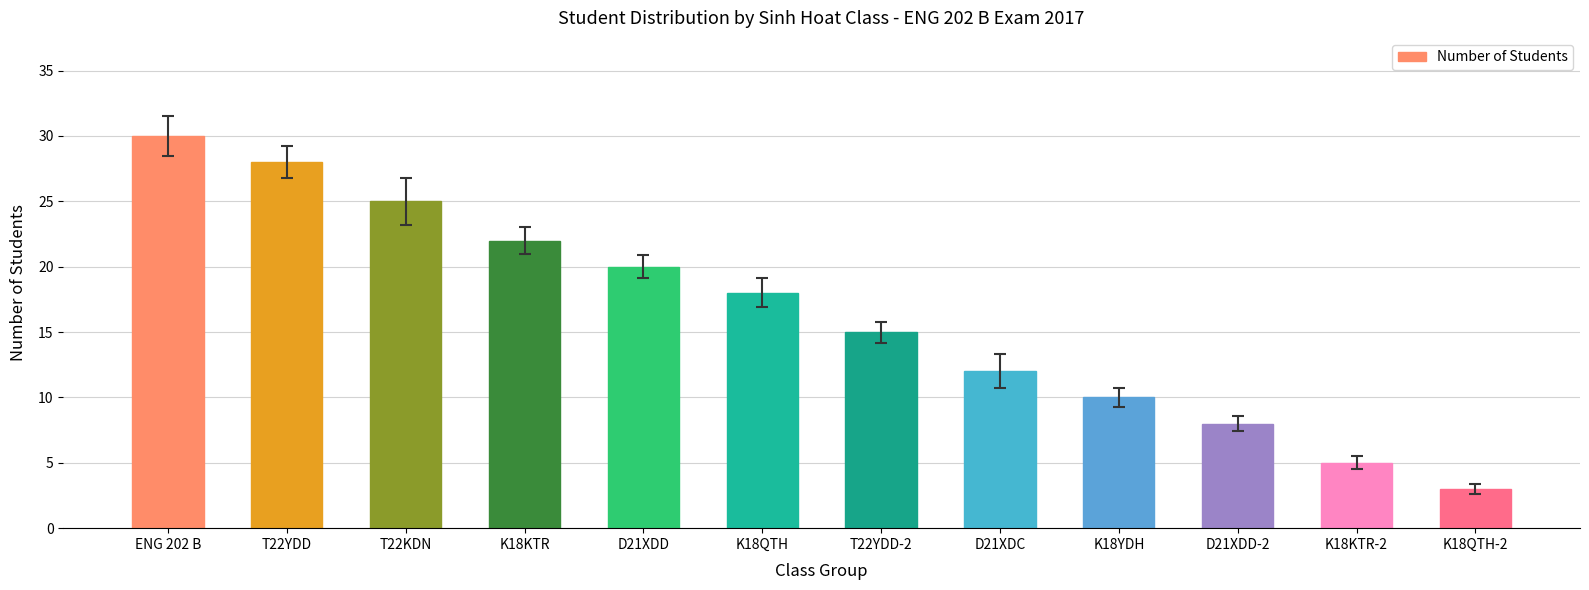

At which label is the value closest to 16?

T22YDD-2